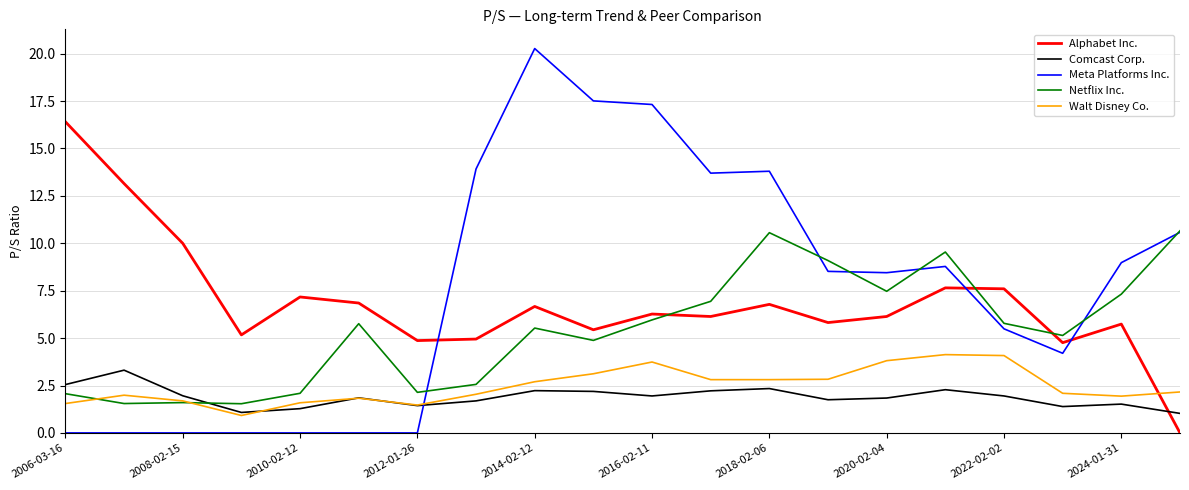

Which series ends up on top after the final intersection of Alphabet Inc. and Walt Disney Co.?

Walt Disney Co.